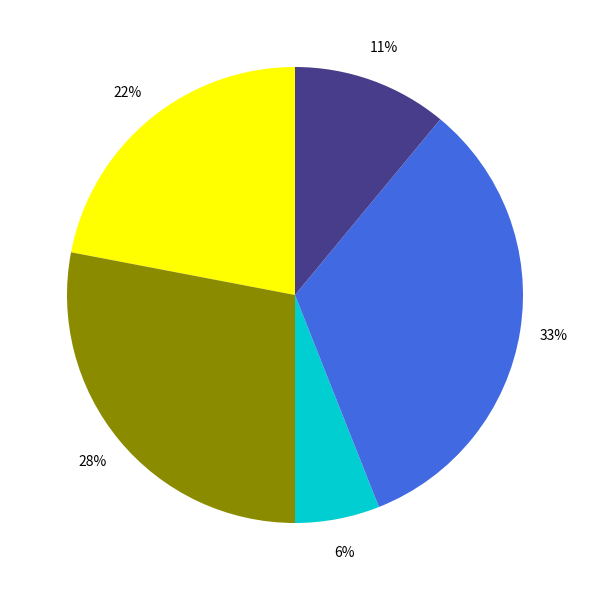

To the nearest percent, what is the average slice percentage?

20%